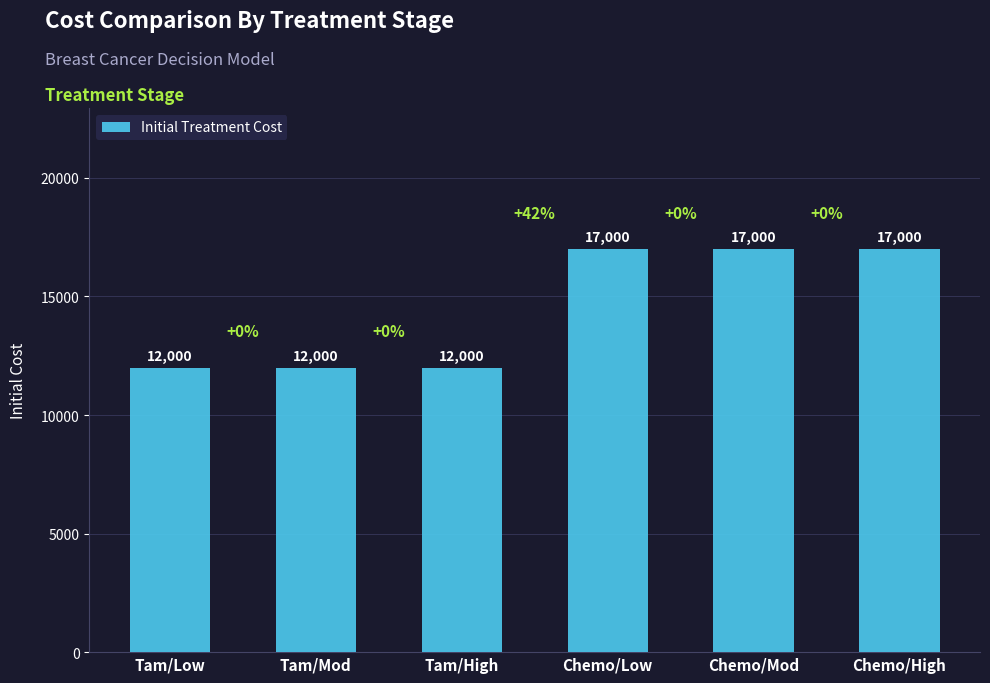

Reading left to right, transcribe all the data shown in this chart.

12000	12000	12000	17000	17000	17000